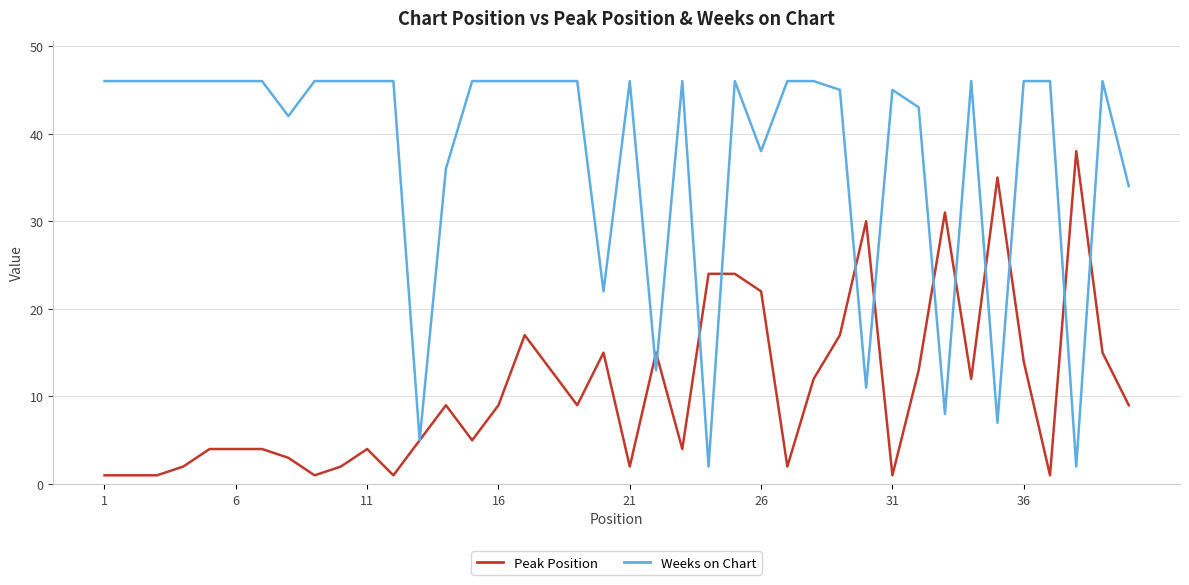

Which series has the largest total across all categories?

Weeks on Chart